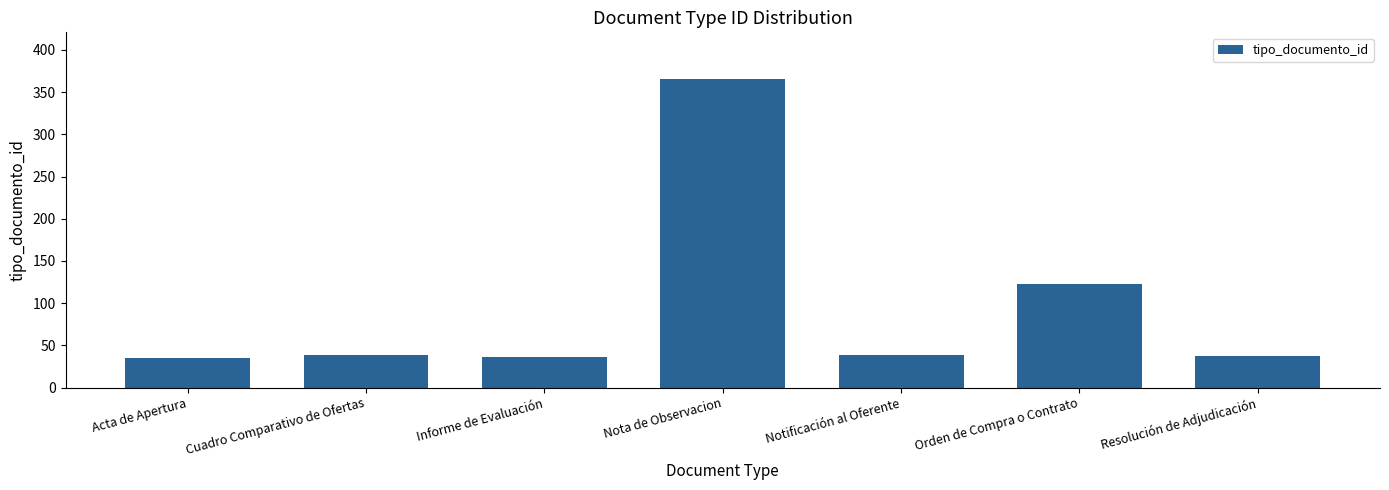

What is the difference between the second highest and second lowest values?

87